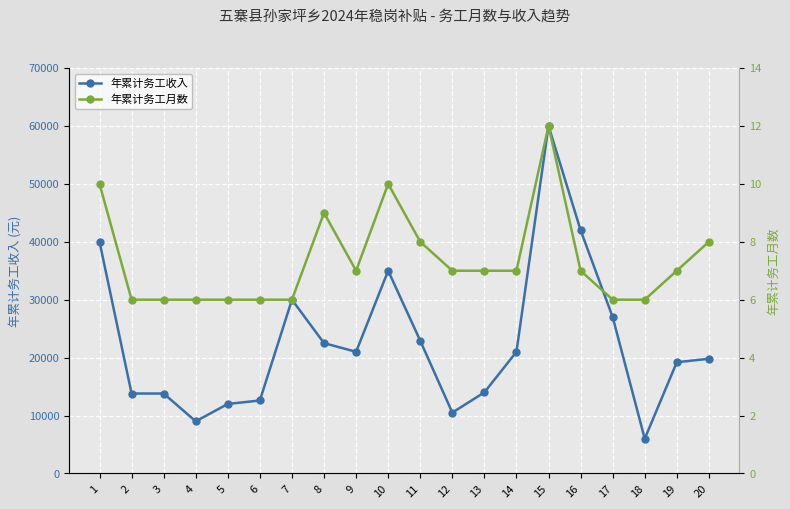

How many data points in 年累计务工月数 are less than 7?

8